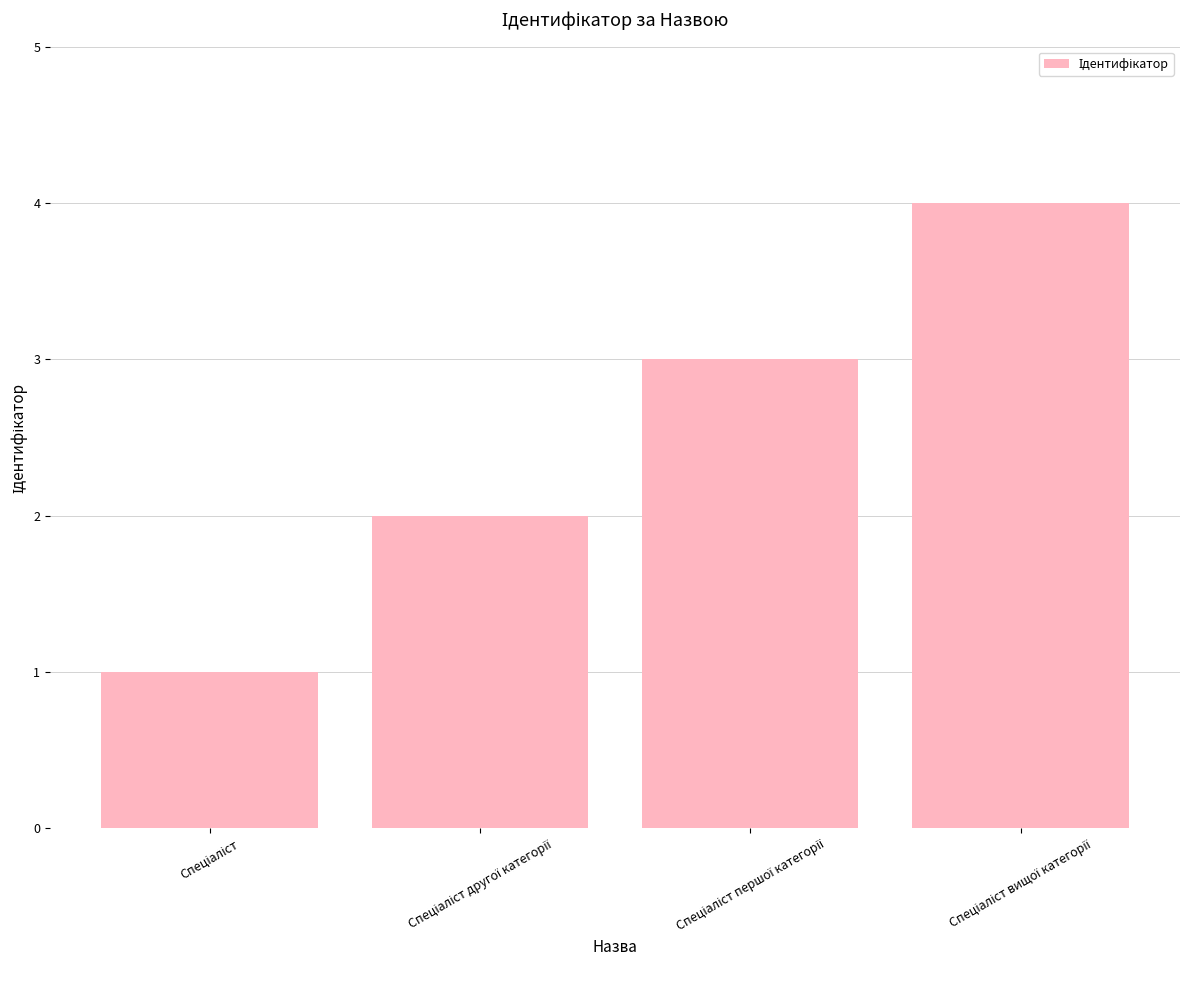

What is the sum of all values?

10